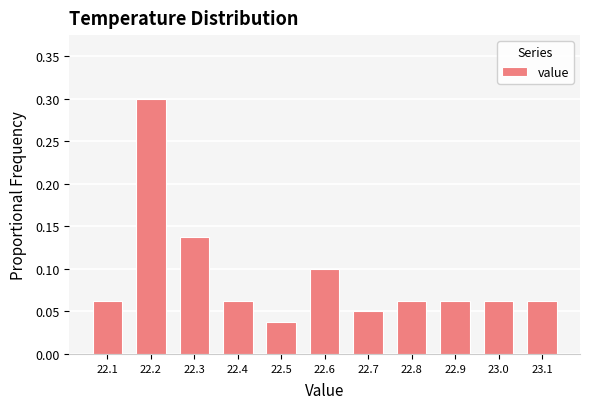

Reading left to right, transcribe this chart: for each bar, give the range it covers on the x-axis and its height. The values are not printed on the chart, so give them approximately, as read against the axis.

22.05 to 22.15: 0.065
22.15 to 22.25: 0.300
22.25 to 22.35: 0.140
22.35 to 22.45: 0.065
22.45 to 22.55: 0.040
22.55 to 22.65: 0.100
22.65 to 22.75: 0.050
22.75 to 22.85: 0.065
22.85 to 22.95: 0.065
22.95 to 23.05: 0.065
23.05 to 23.15: 0.065